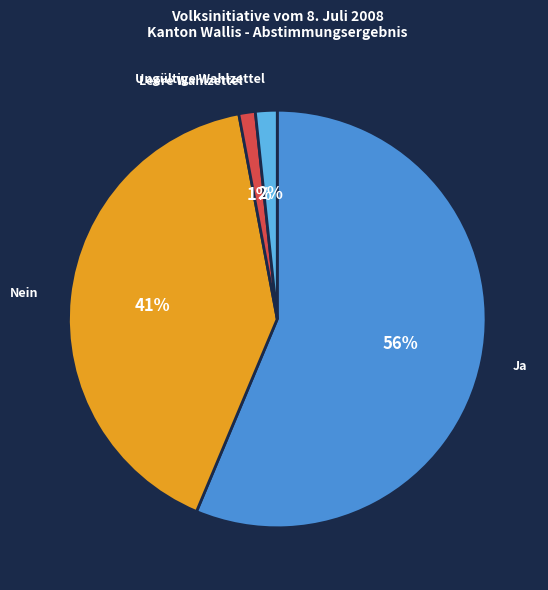

Is the sum of Ungültige Wahlzettel and Nein greater than half?

No